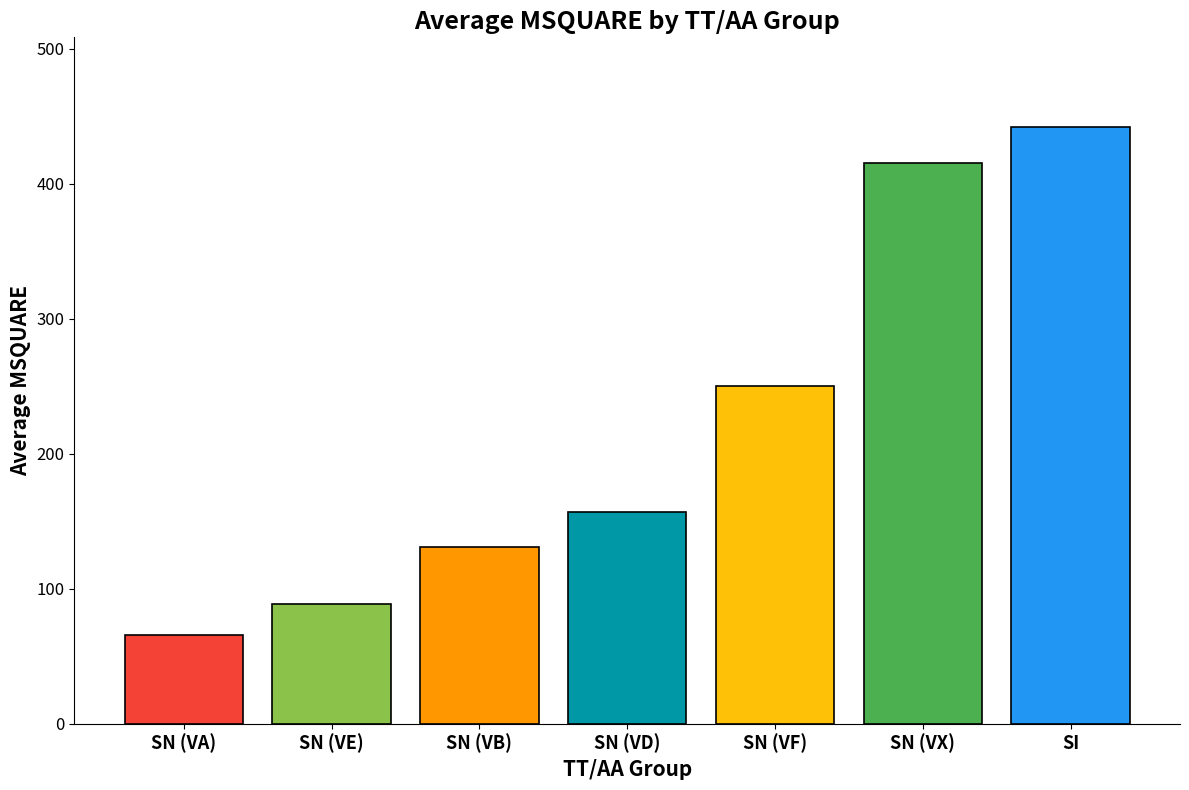

The chart shows a value of 157 at SN (VD). True or false?

True